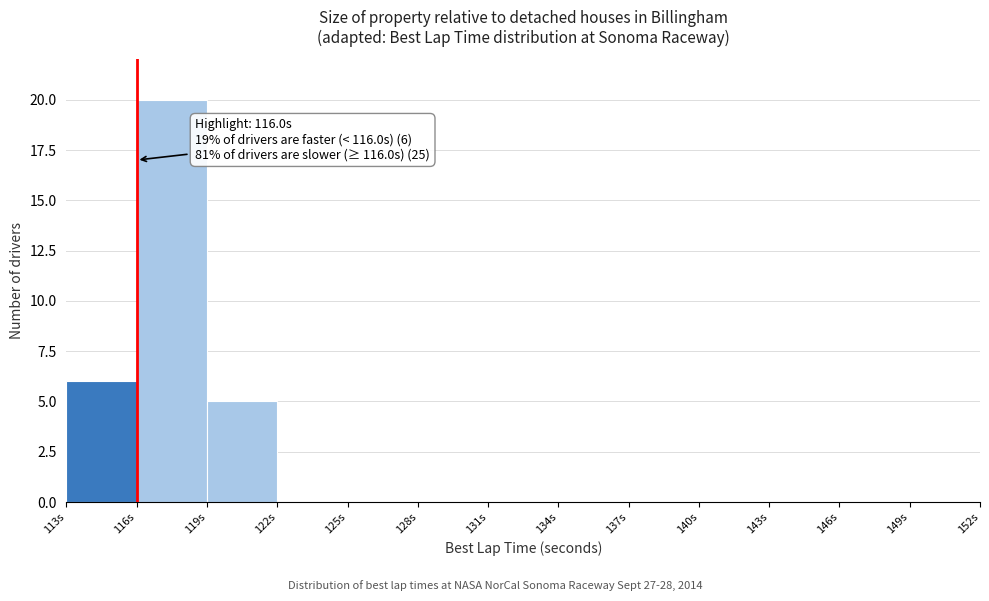

Which range on the x-axis has the tallest bar?

116 to 119